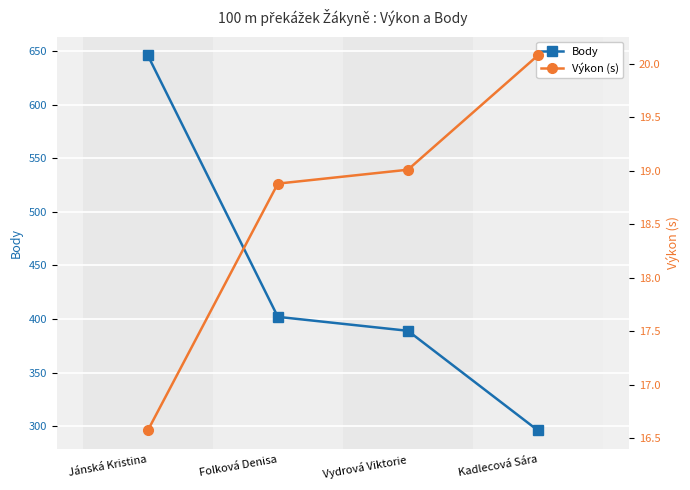

Between Vydrová Viktorie and Kadlecová Sára, which series saw the biggest shift?

Body